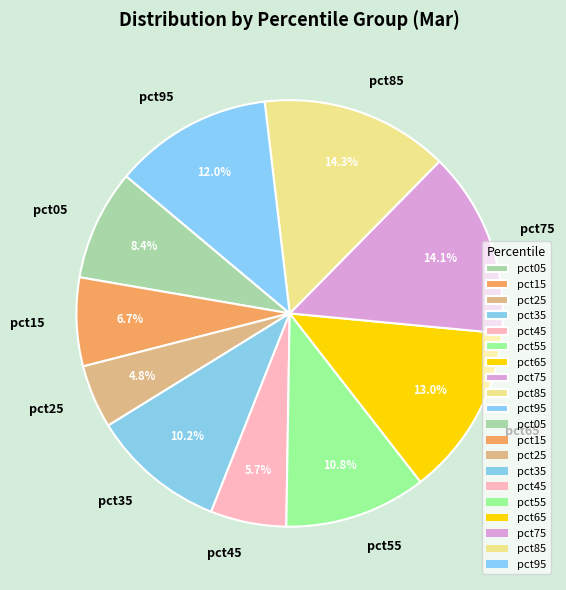

How many slices are in this pie chart?

10